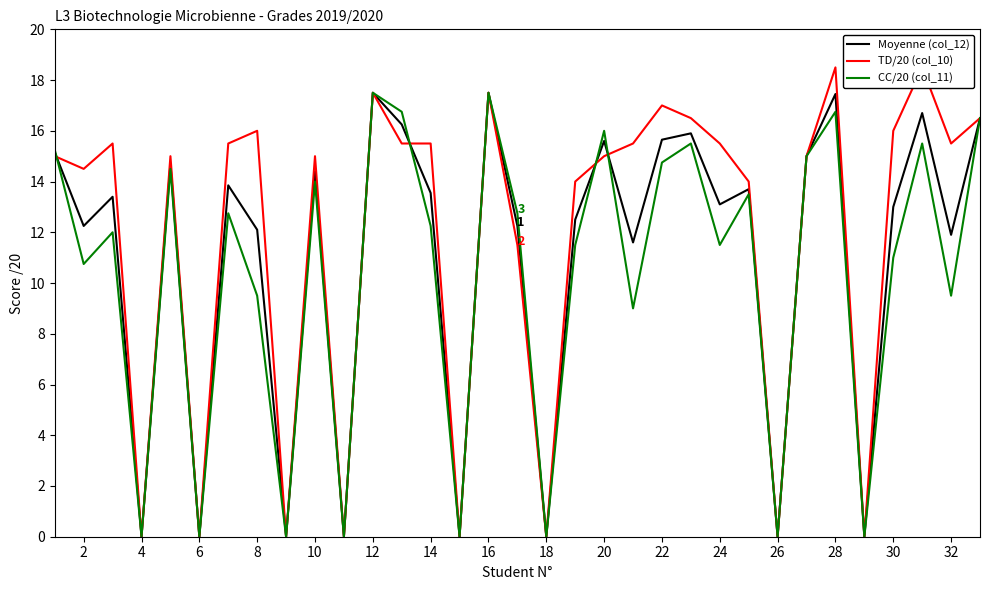

What is the highest value of the CC/20 (col_11) series?

17.5